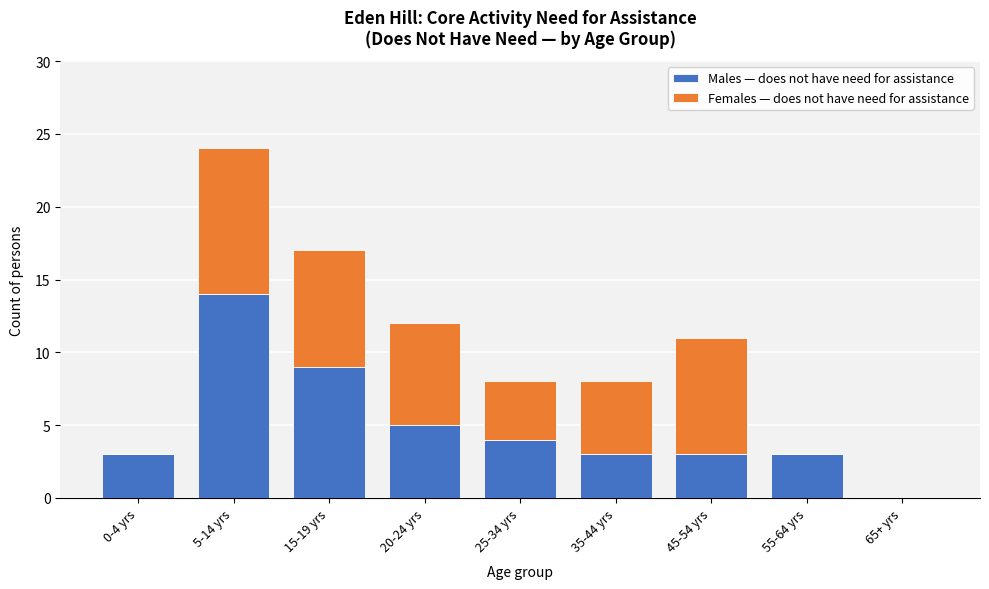

Reading left to right, what are the values for Males — does not have need for assistance?

0-4 yrs=3	5-14 yrs=14	15-19 yrs=9	20-24 yrs=5	25-34 yrs=4	35-44 yrs=3	45-54 yrs=3	55-64 yrs=3	65+ yrs=0